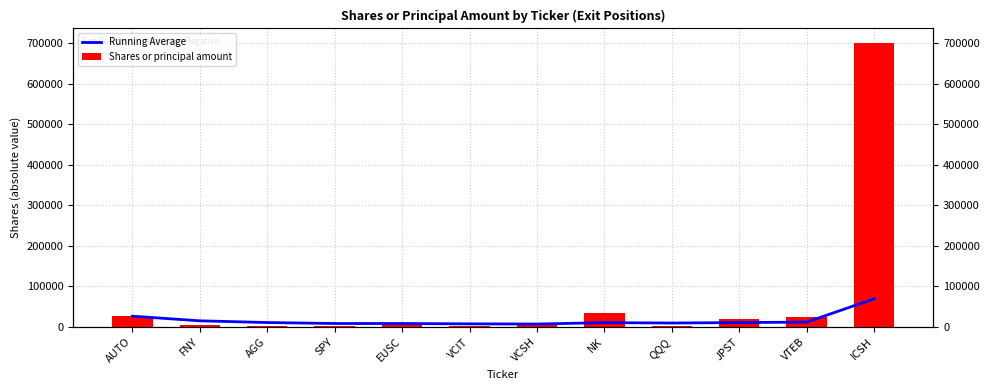

Are the bars grouped side by side (vs. stacked)?

Yes